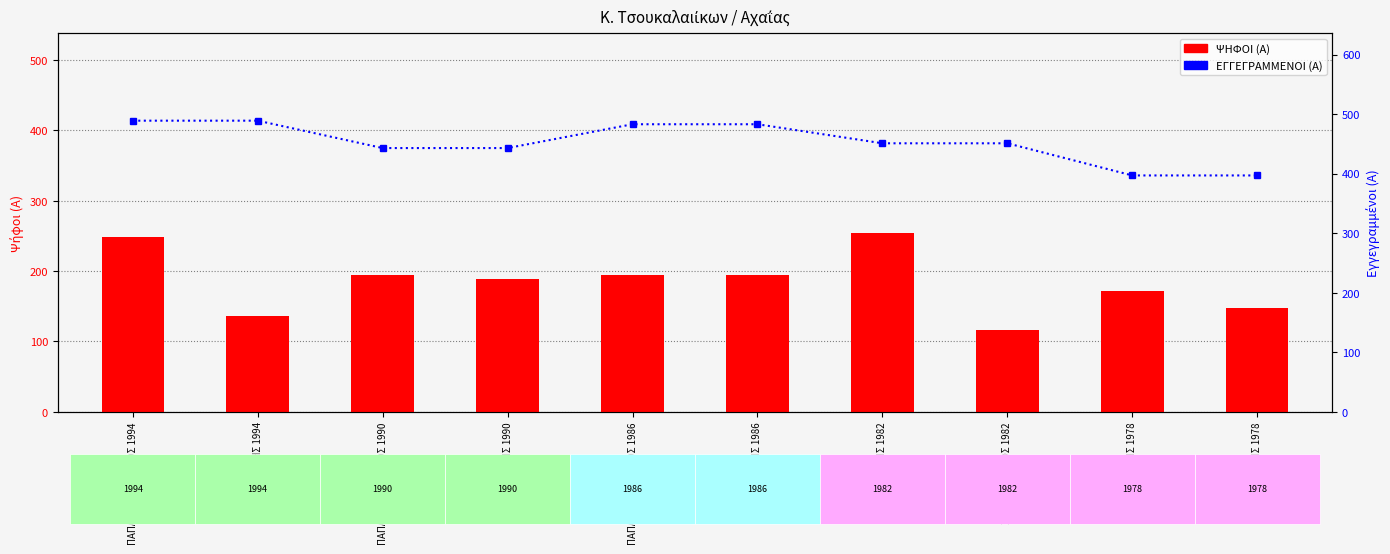

What is the highest value of the ΕΓΓΕΓΡΑΜΜΕΝΟΙ (Α) series?

489